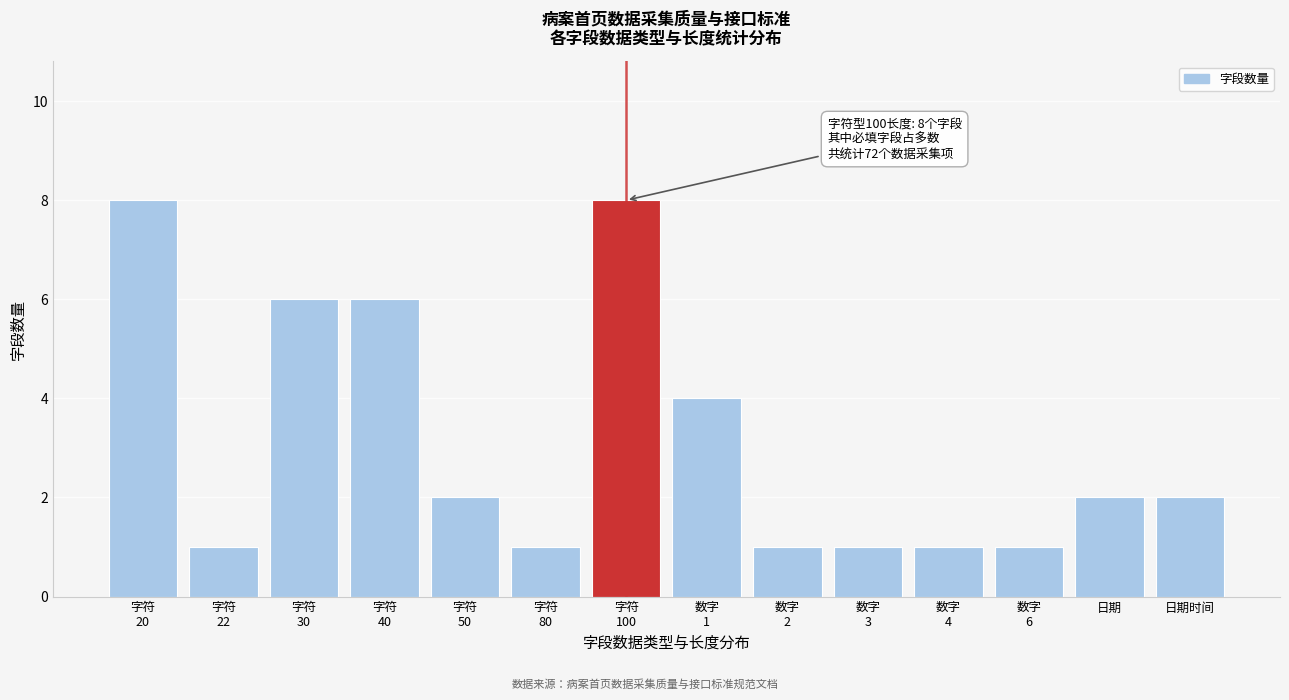

Reading left to right, what are all the values shown in this chart?

8	1	6	6	2	1	8	4	1	1	1	1	2	2